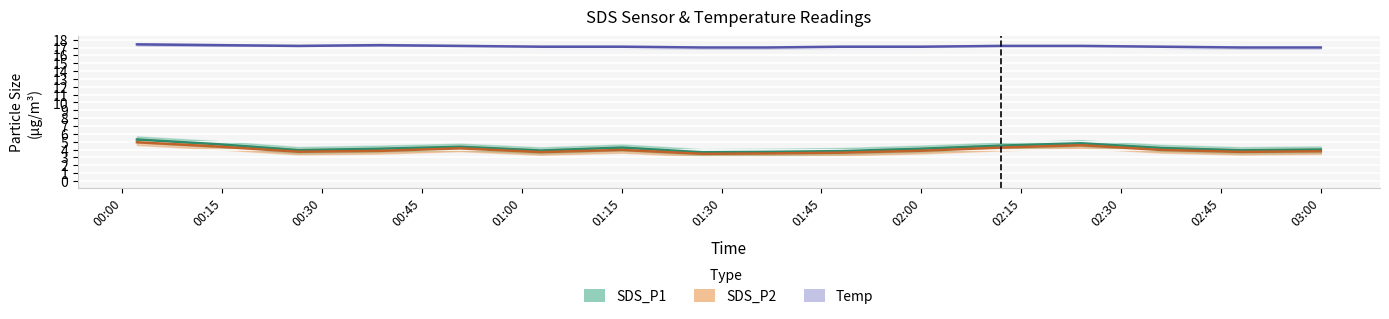

What is the difference between the second highest and second lowest values in the SDS_P1 series?

1.1